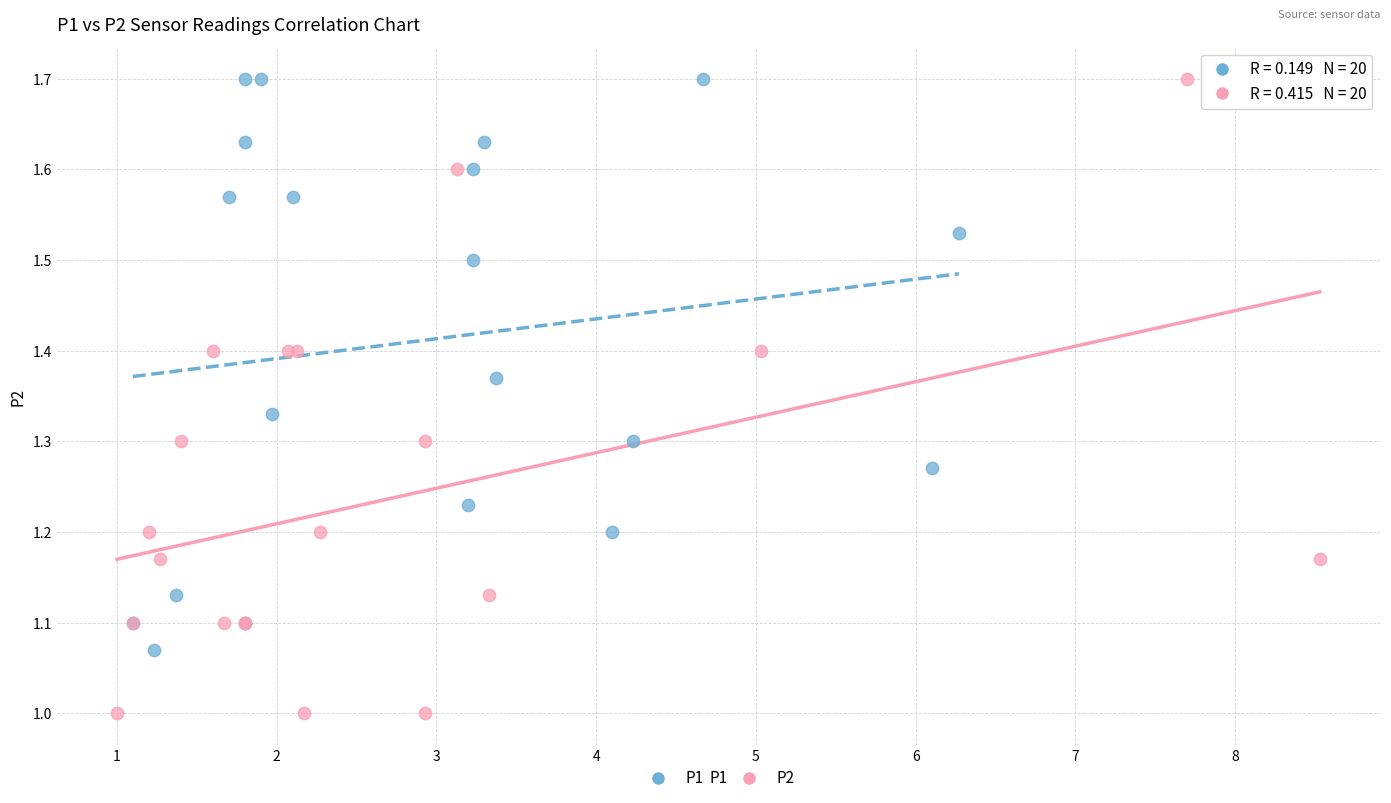

Which series has the largest Y range (max minus min)?

P2